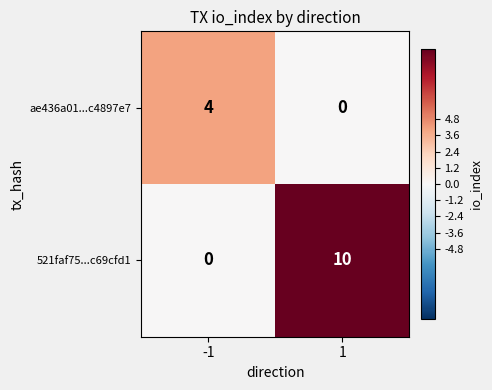

Which series changed the most between -1 and 1?

521faf75...c69cfd1